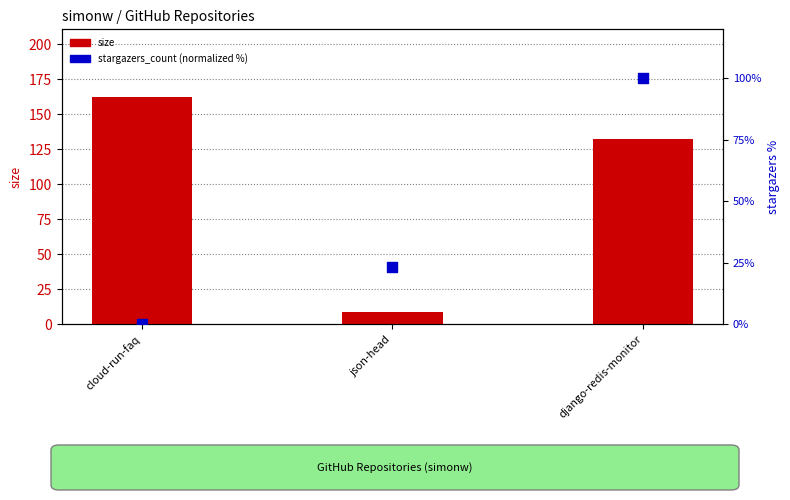

Which series reaches the minimum Y coordinate?

stargazers_count (normalized %)